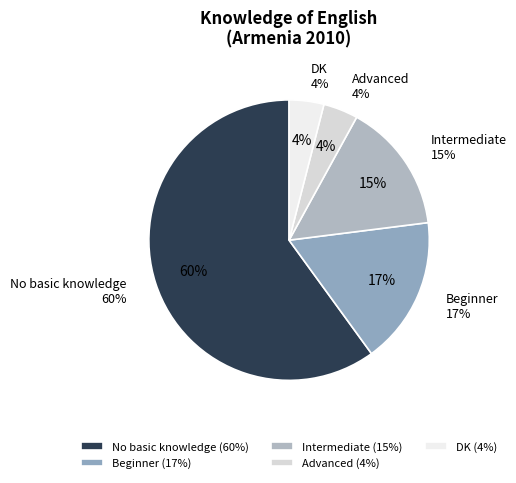

To the nearest percent, what portion does No basic knowledge represent?

60%